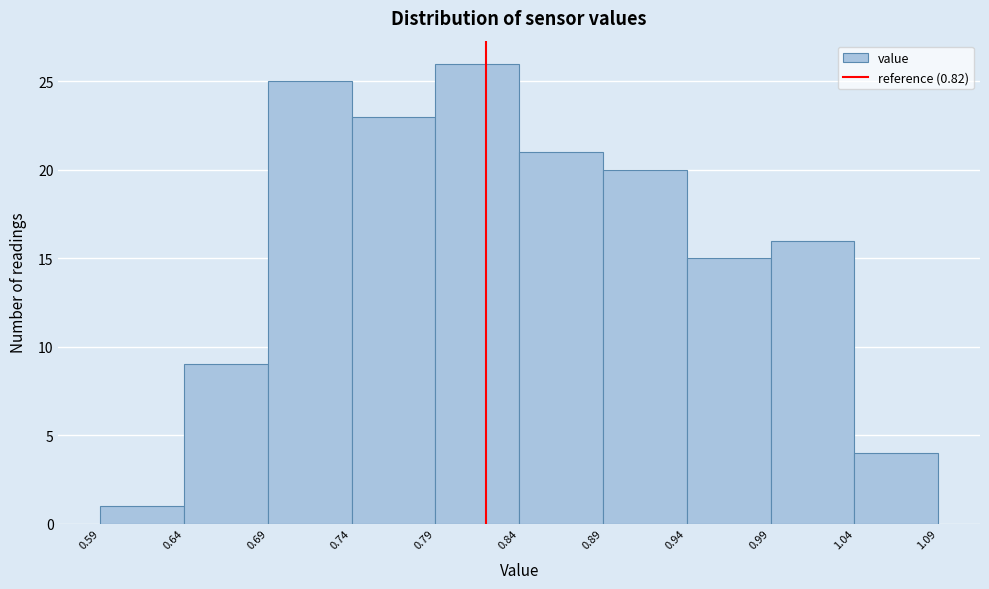

Reading left to right, list every bar in this chart as the range it spans on the x-axis followed by its height. The values are not printed on the chart, so give them approximately, as read against the axis.

0.59 to 0.64: 1
0.64 to 0.69: 9
0.69 to 0.74: 25
0.74 to 0.79: 23
0.79 to 0.84: 26
0.84 to 0.89: 21
0.89 to 0.94: 20
0.94 to 0.99: 15
0.99 to 1.04: 16
1.04 to 1.09: 4